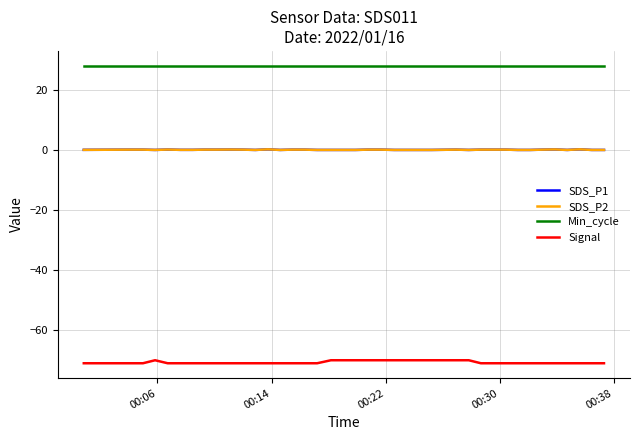

Does the chart have visible grid lines?

Yes